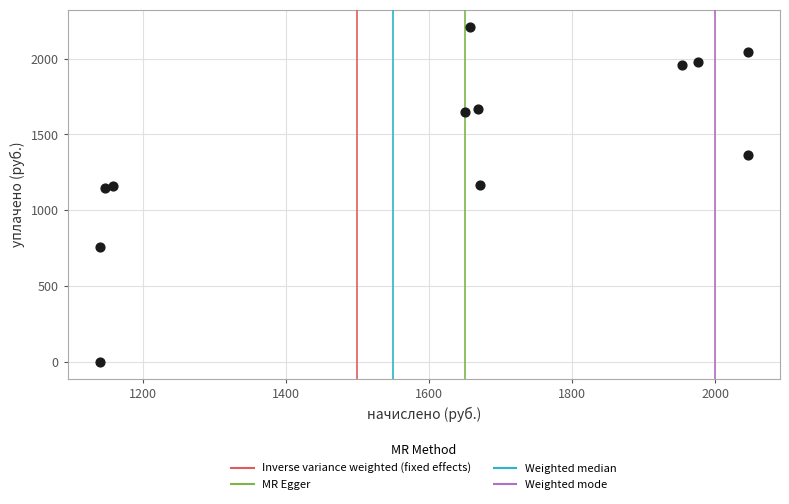

What is the range of Y values (max minus min)?

2209.4